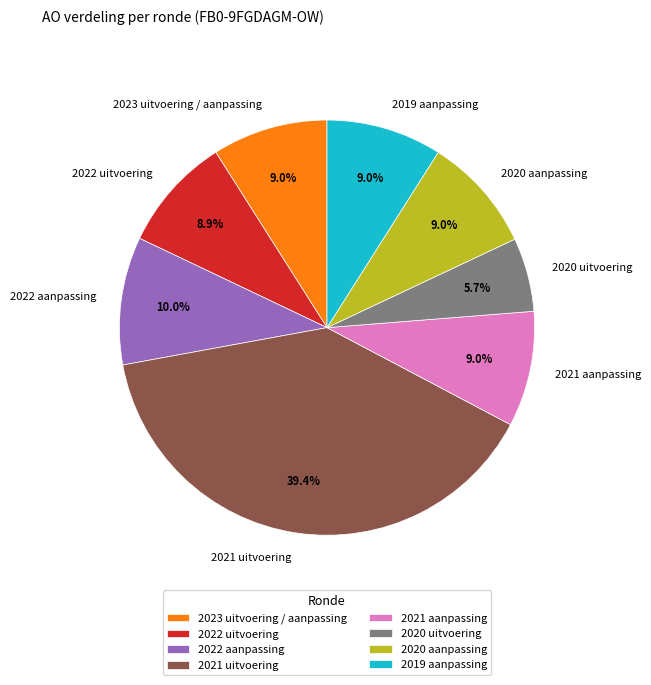

The 2021 aanpassing slice represents 9% of the pie. True or false?

True